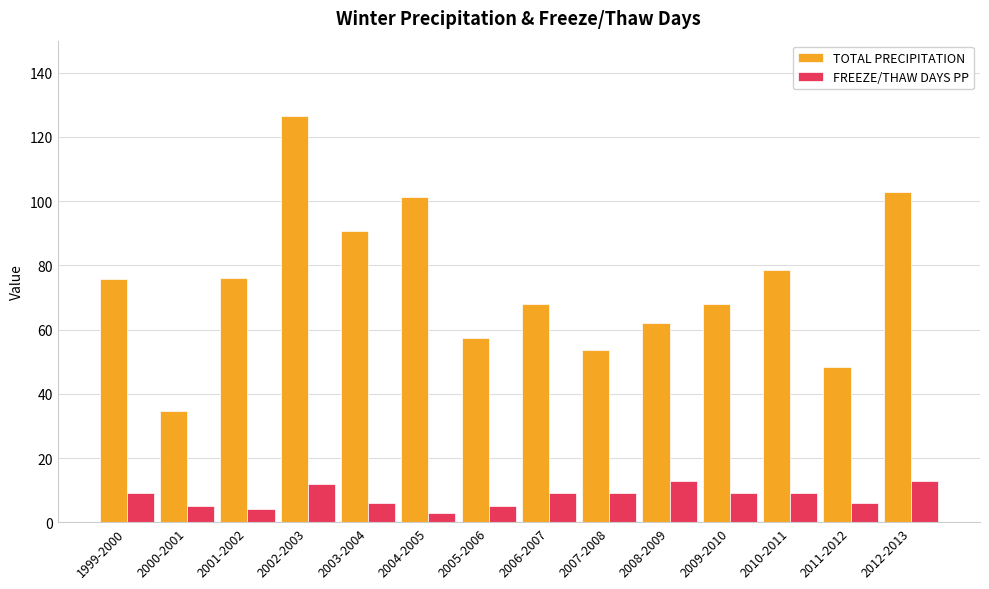

List the series in order of their peak value, lowest first.

FREEZE/THAW DAYS PP, TOTAL PRECIPITATION